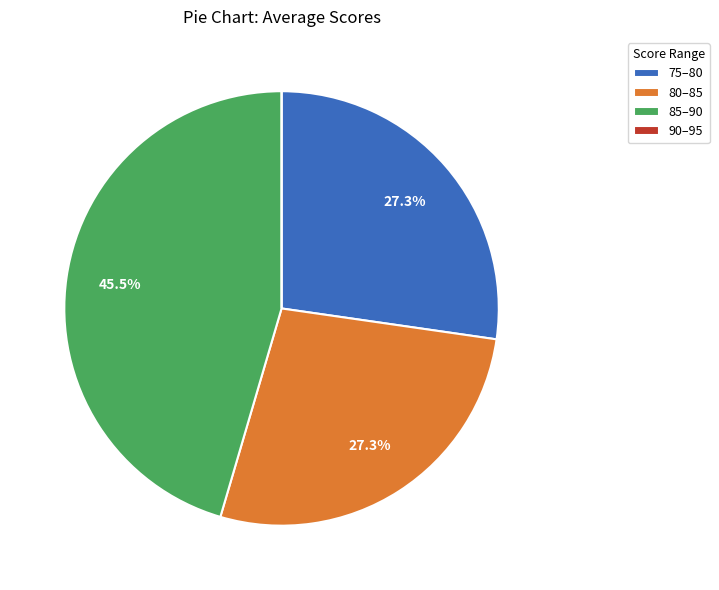

Between 80–85 and 85–90, which is larger?

85–90